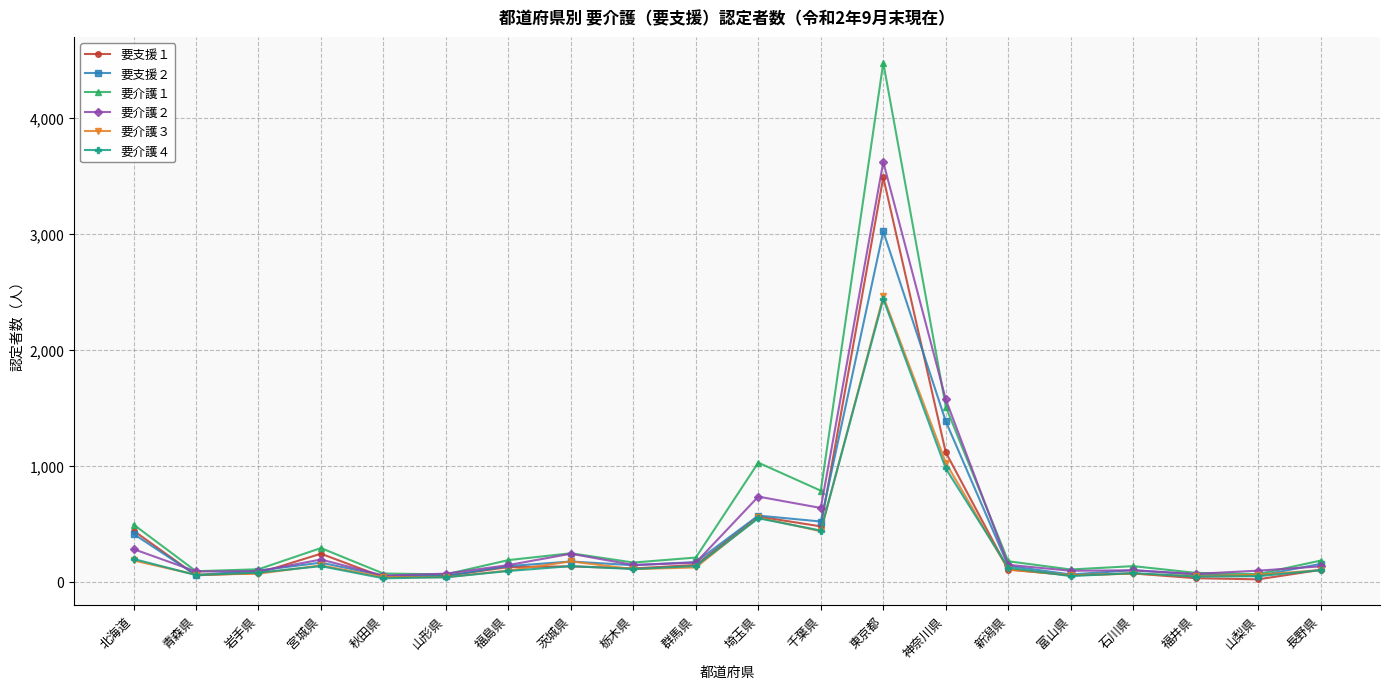

True or false: 要介護１ has a value of 104 at 富山県.

True